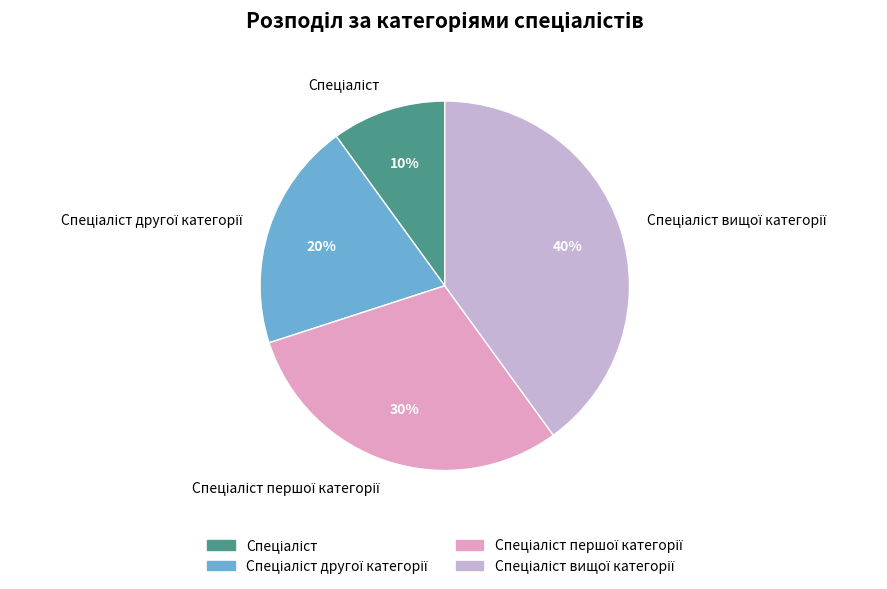

Is there any slice that represents more than half of the pie?

No